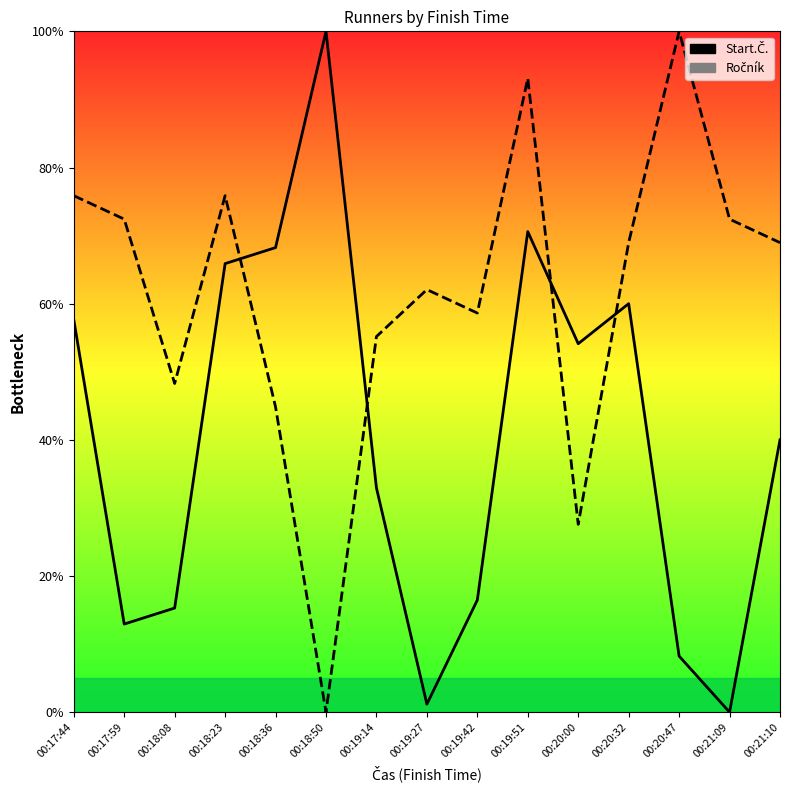

How many values in the Start.Č. series are below 40?

7